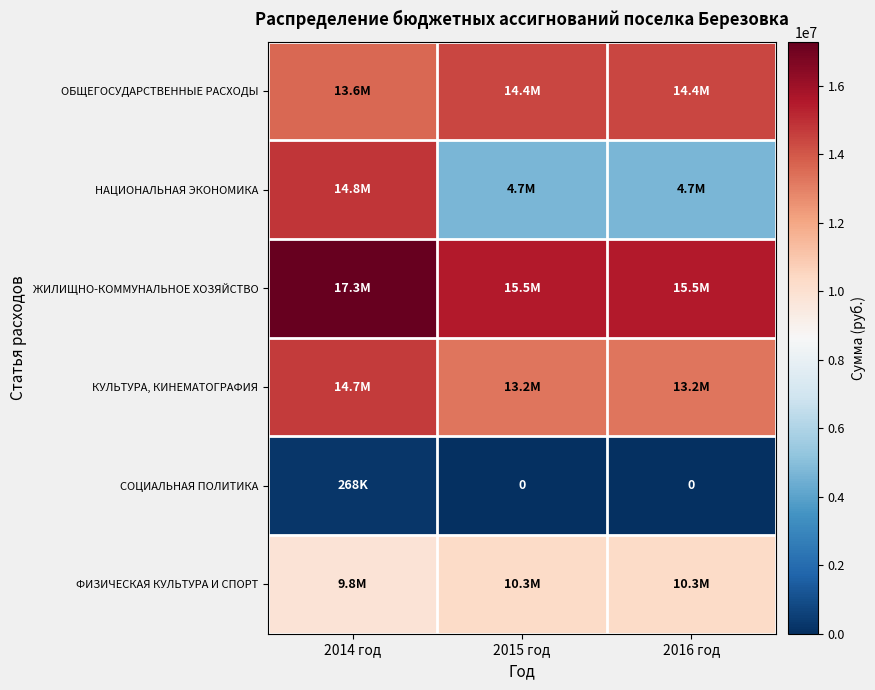

At which label is ФИЗИЧЕСКАЯ КУЛЬТУРА И СПОРТ closest to 10035000?

2014 год